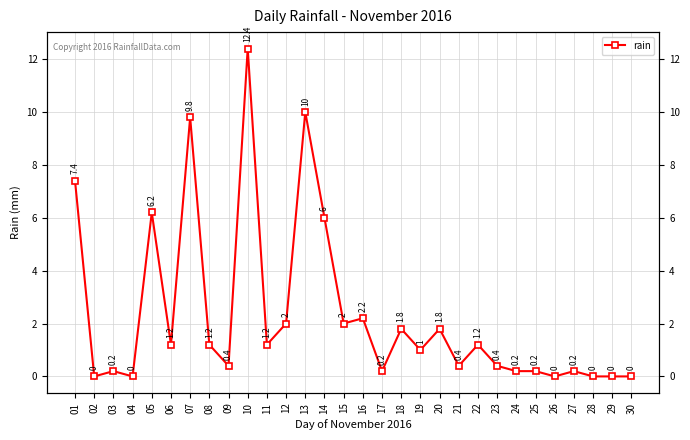

Rank the categories by value from lowest to highest.

02, 04, 26, 28, 29, 30, 03, 17, 24, 25, 27, 09, 21, 23, 19, 06, 08, 11, 22, 18, 20, 12, 15, 16, 14, 05, 01, 07, 13, 10